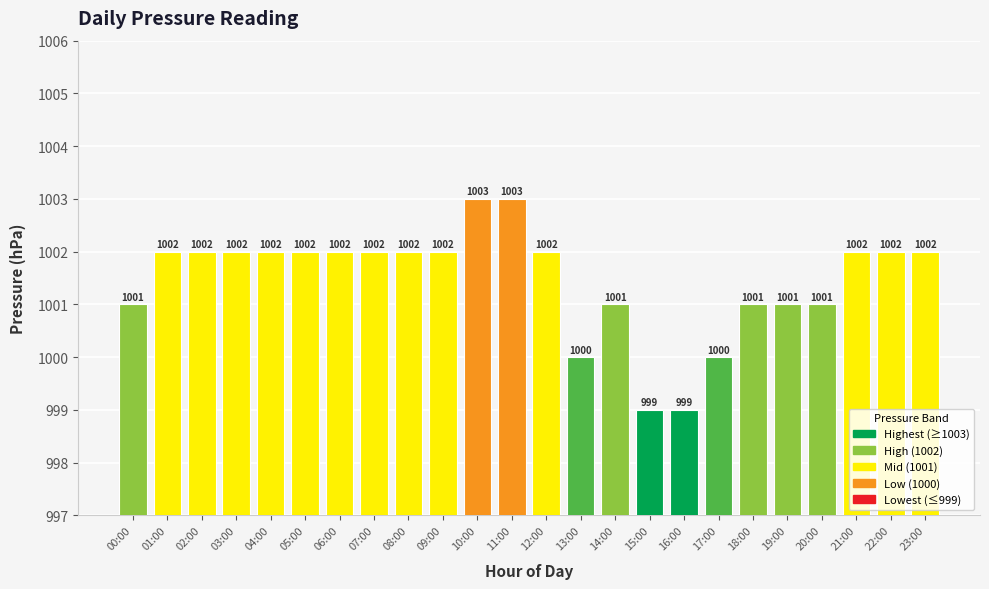

What is the smallest value displayed?

999